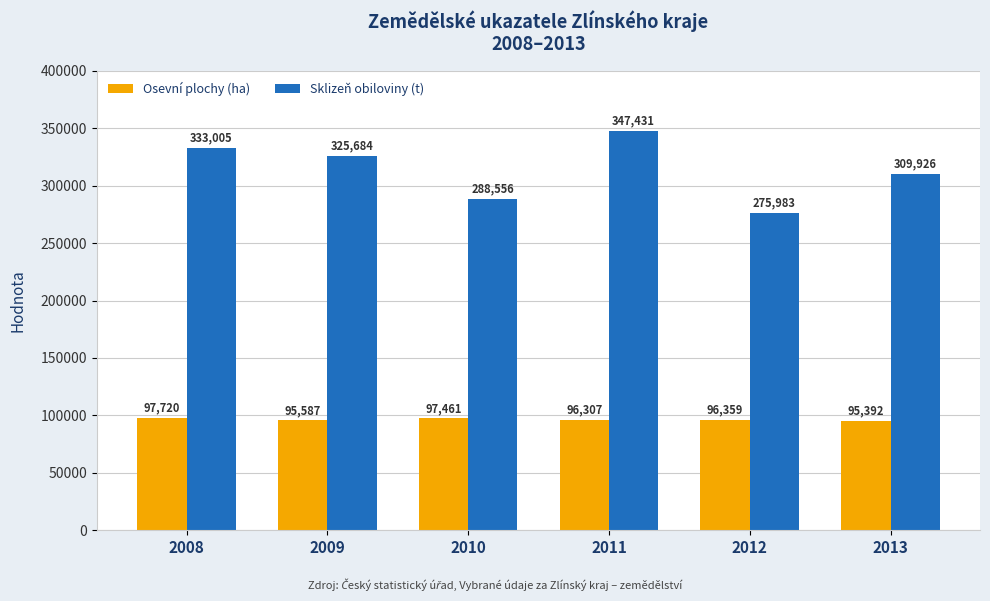

How many bars are there in each group?

2